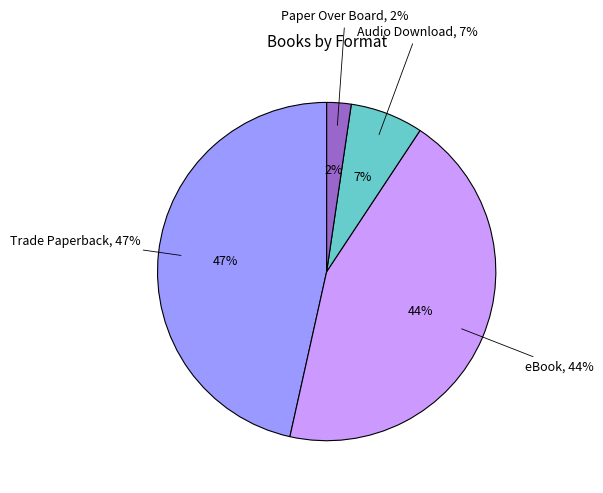

Is it true that eBook is 44% of the pie?

True